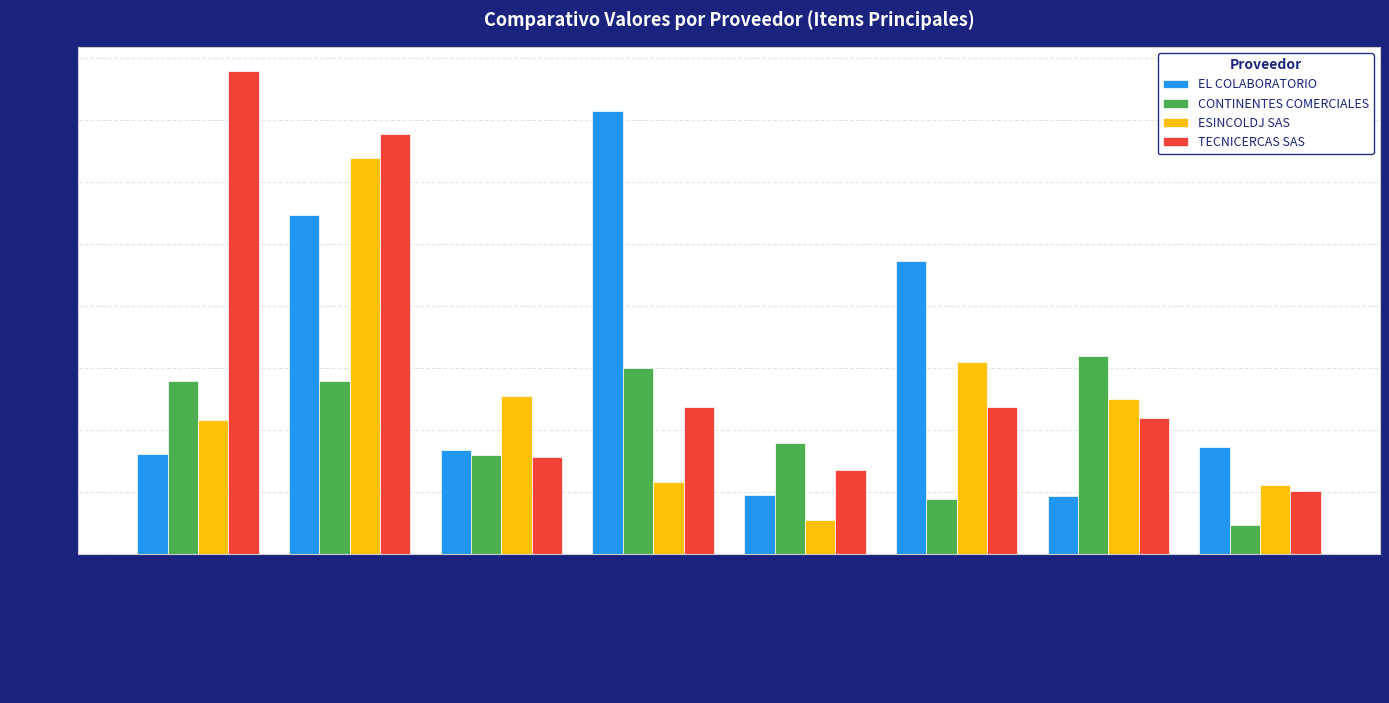

Are the bars horizontal?

No